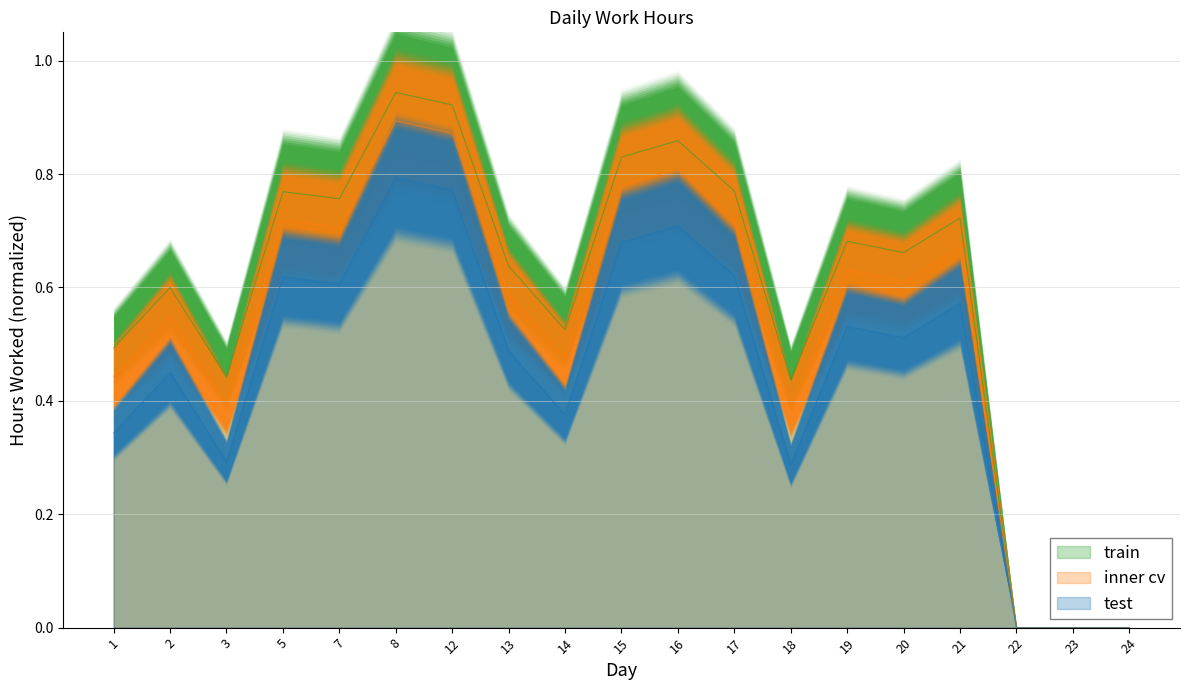

What is the value of the train point at the 14th from the left?

0.7